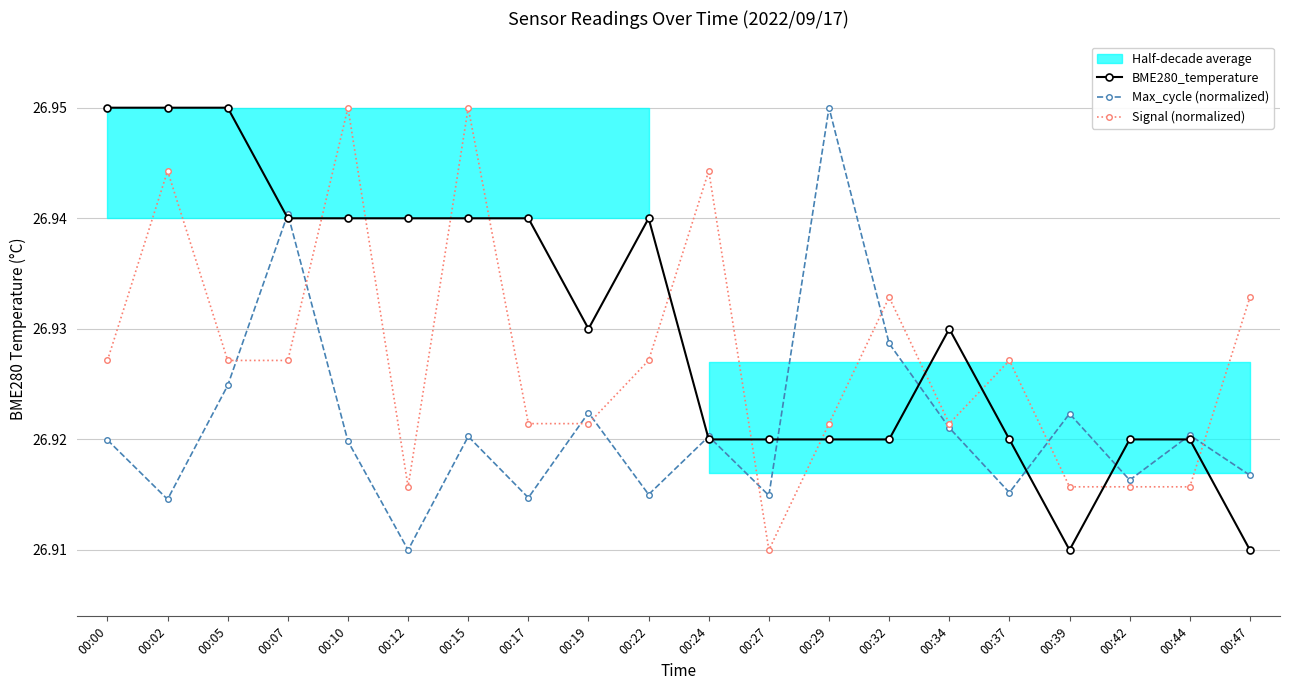

How many data points does each series have?

20